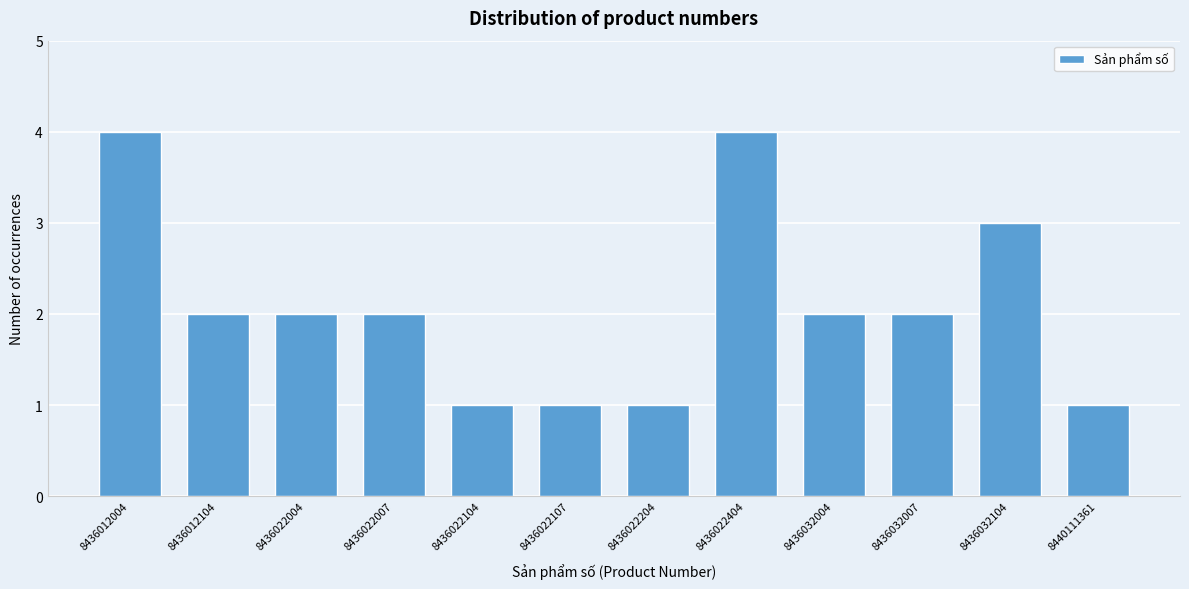

Reading left to right, list all the values displayed in this chart.

4	2	2	2	1	1	1	4	2	2	3	1